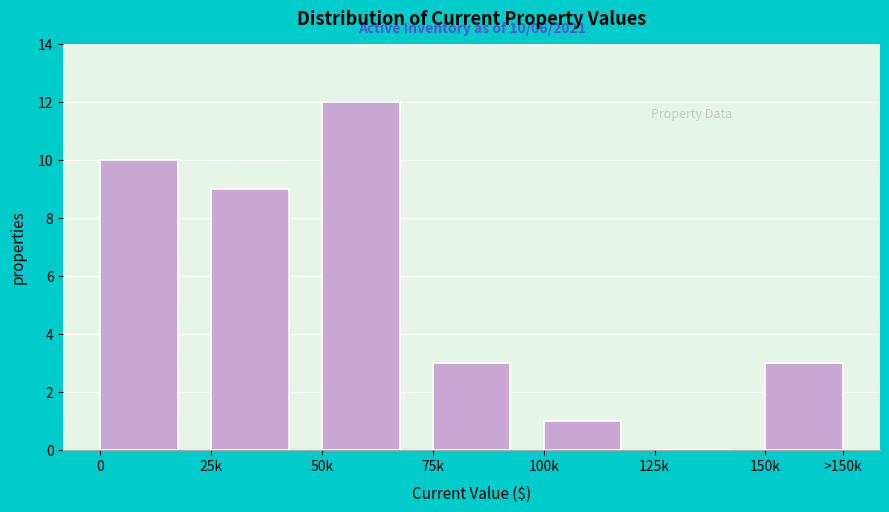

Reading left to right, extract all data points from this chart.

0=10	25k=9	50k=12	75k=3	100k=1	125k=0	150k=3